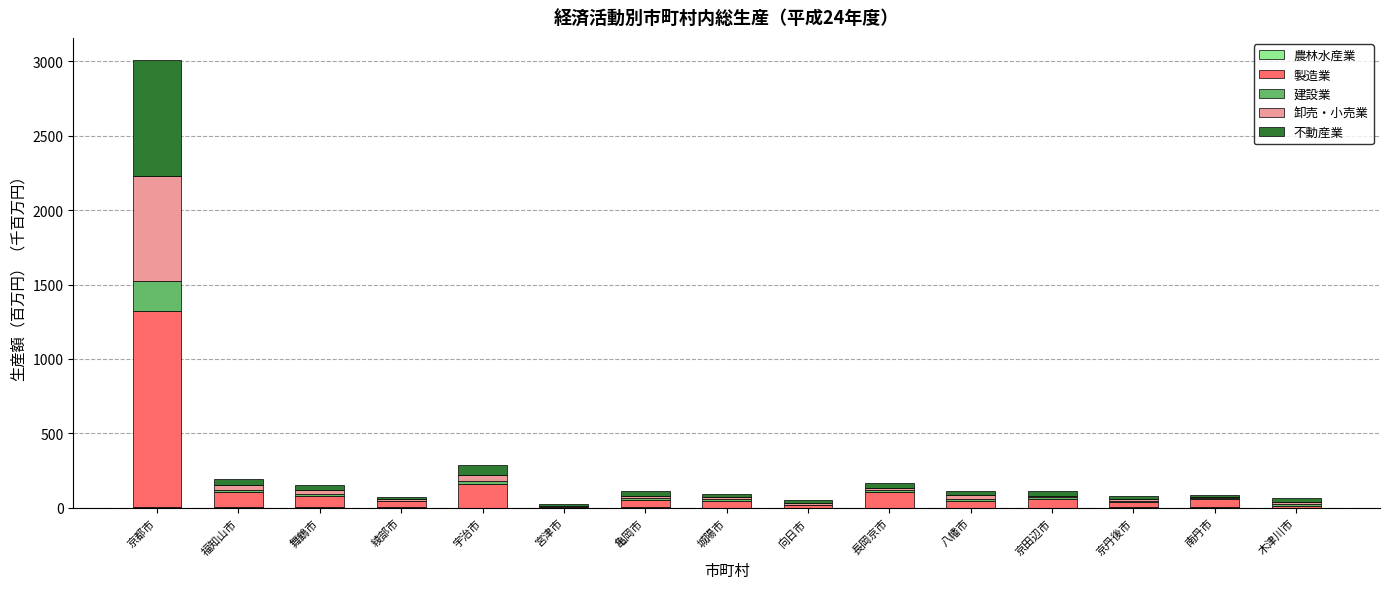

At which category is the sum across all series the highest?

京都市